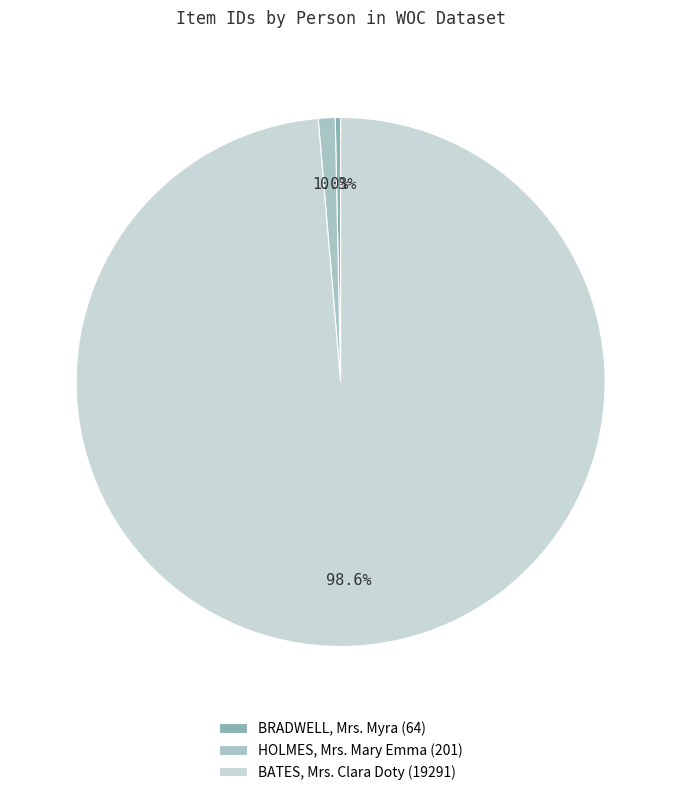

Rank the categories by value from lowest to highest.

BRADWELL, Mrs. Myra, HOLMES, Mrs. Mary Emma, BATES, Mrs. Clara Doty